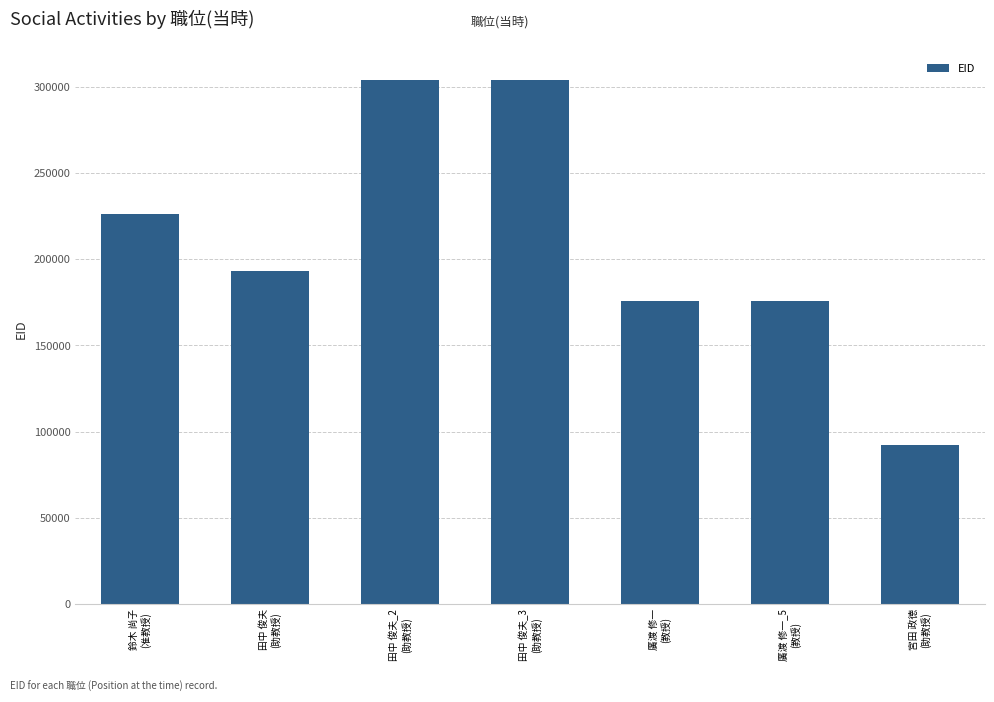

What is the maximum value shown in the chart?

303793